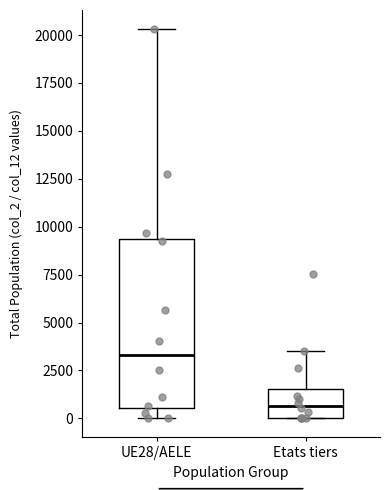

Where is the lower edge of the box for Etats tiers on the y-axis? The values are not printed on the chart, so give them approximately, as read against the axis.

0